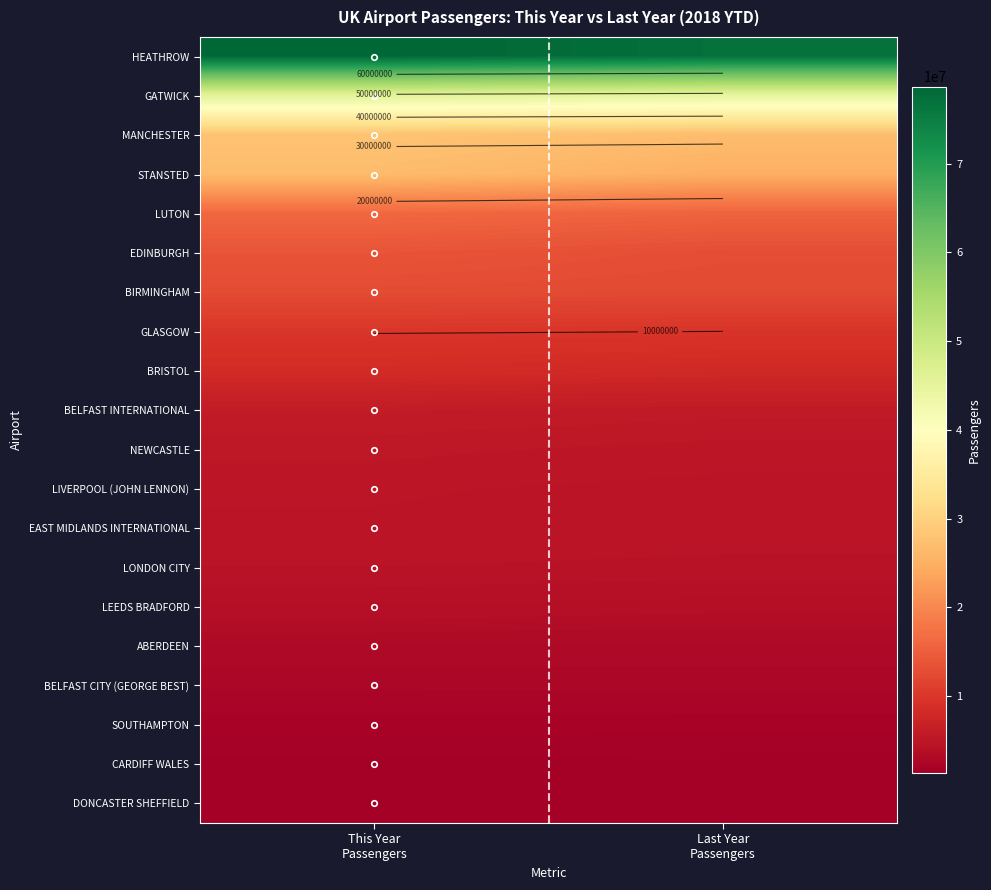

Which category has the lowest value across all series?

This Year
Passengers